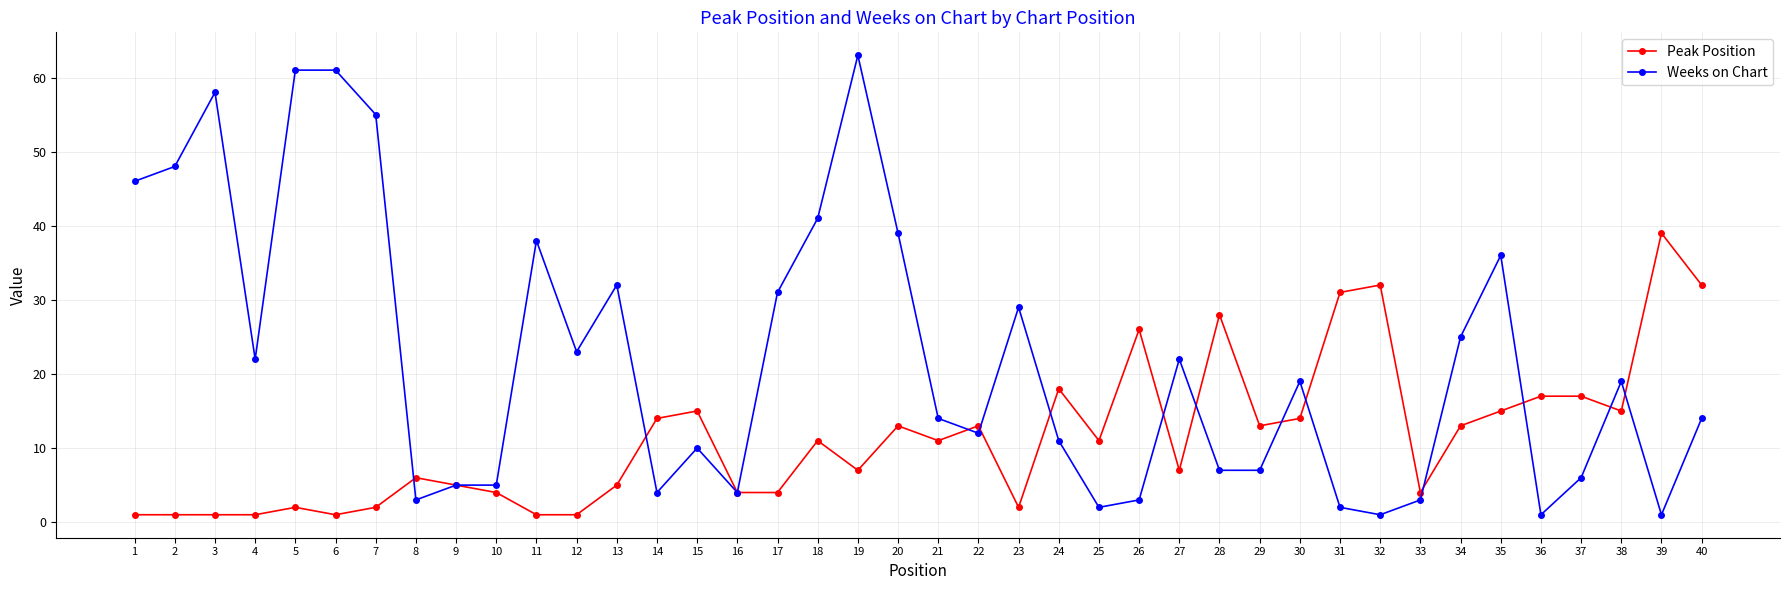

True or false: Weeks on Chart and Peak Position cross at least once.

True